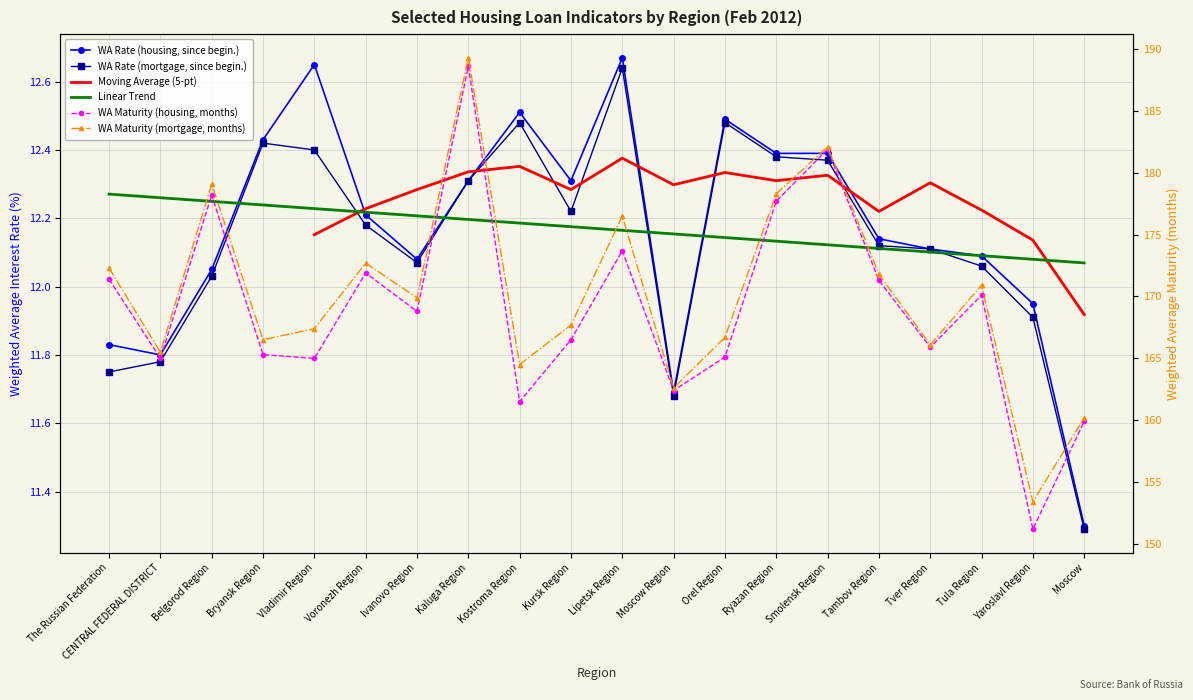

Read the WA Maturity (housing, months) value at Bryansk Region.

165.3